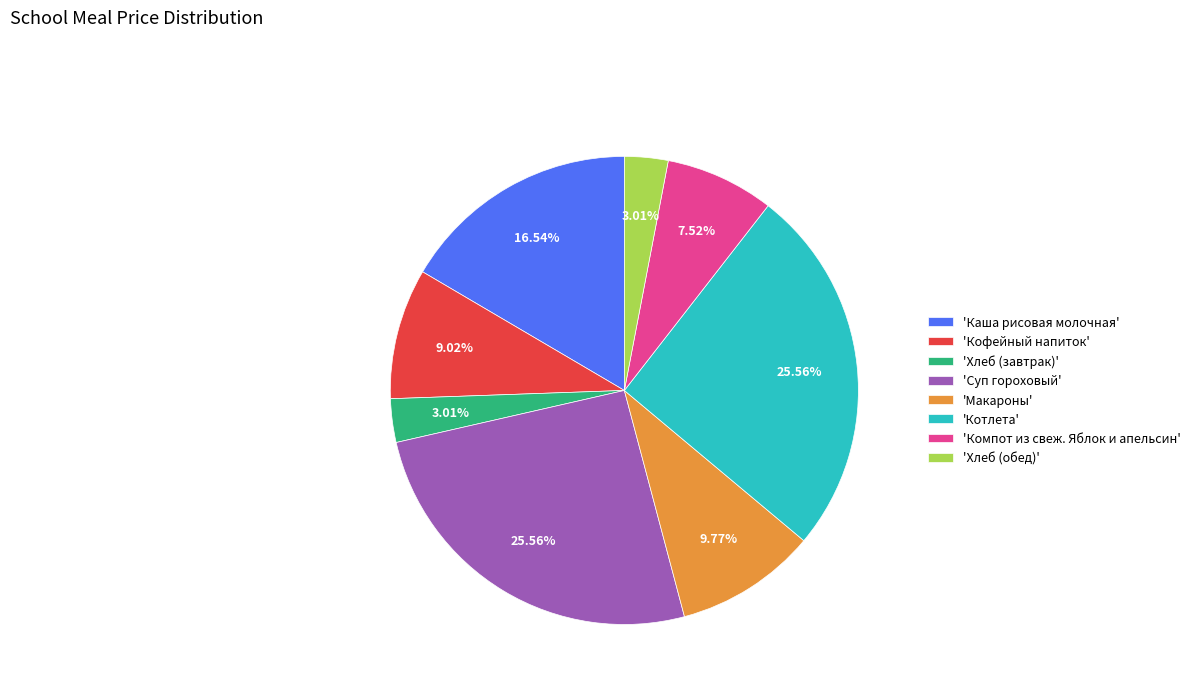

Which has a higher value, 'Макароны' or 'Хлеб (завтрак)'?

'Макароны'